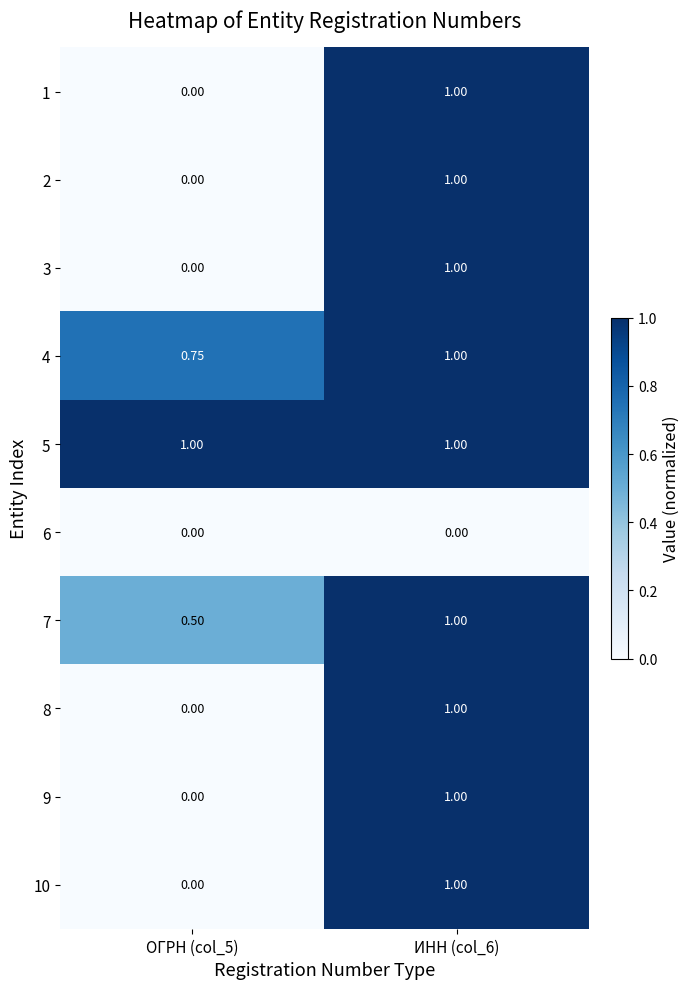

Is the value of 6 at ИНН (col_6) greater than the value of 4 at ИНН (col_6)?

No